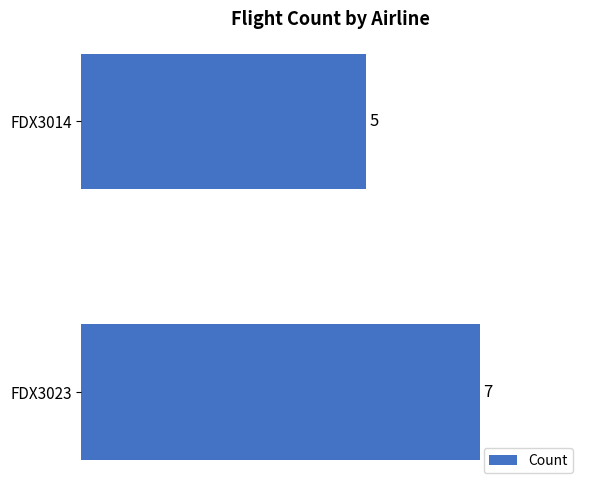

How many categories are shown in the chart?

2